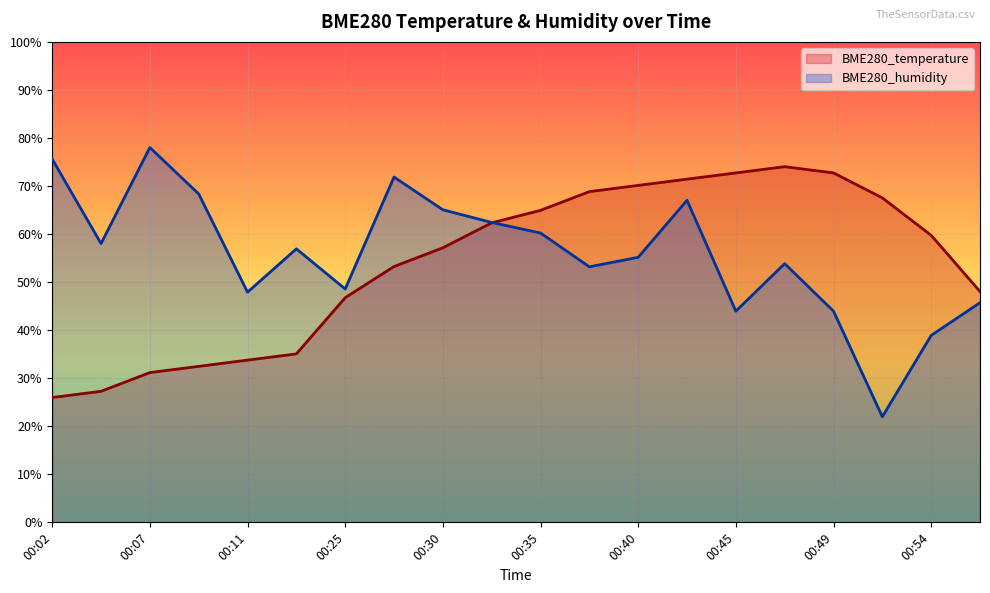

List the series in order of their overall mean, lowest first.

BME280_temperature, BME280_humidity